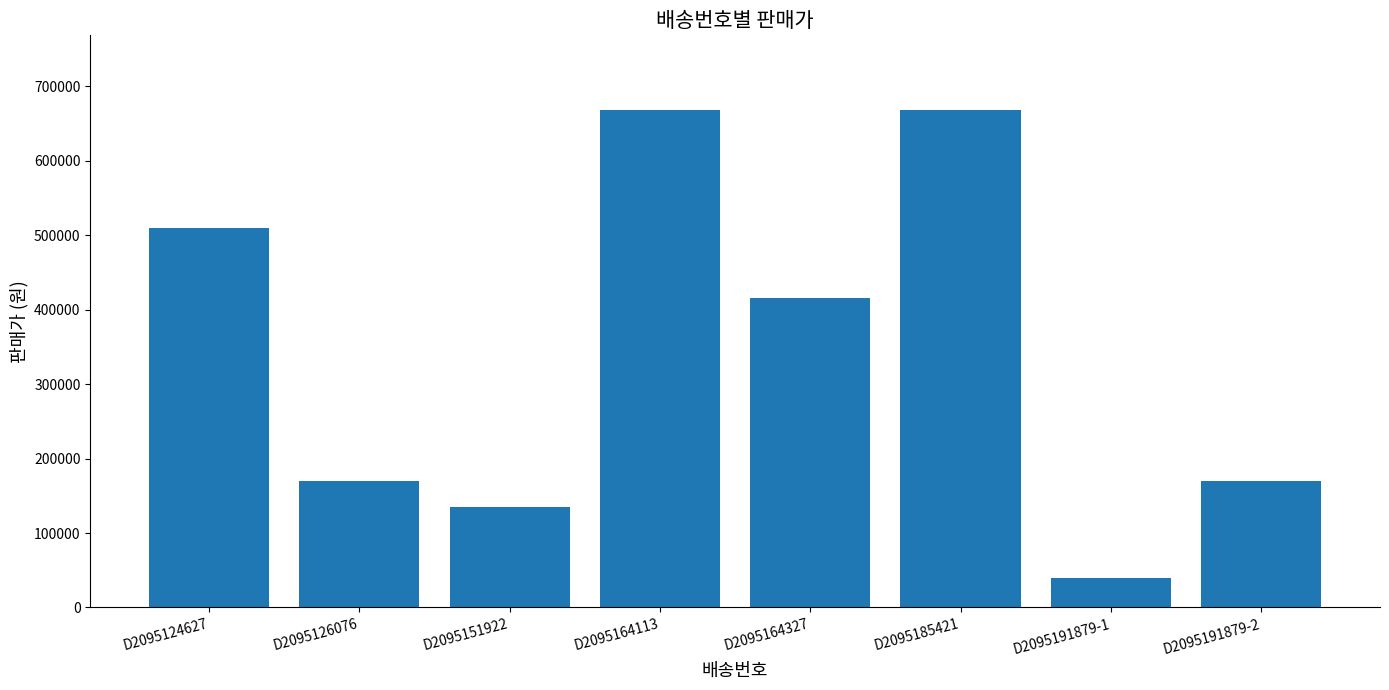

What is the difference between the second highest and second lowest values?

533000